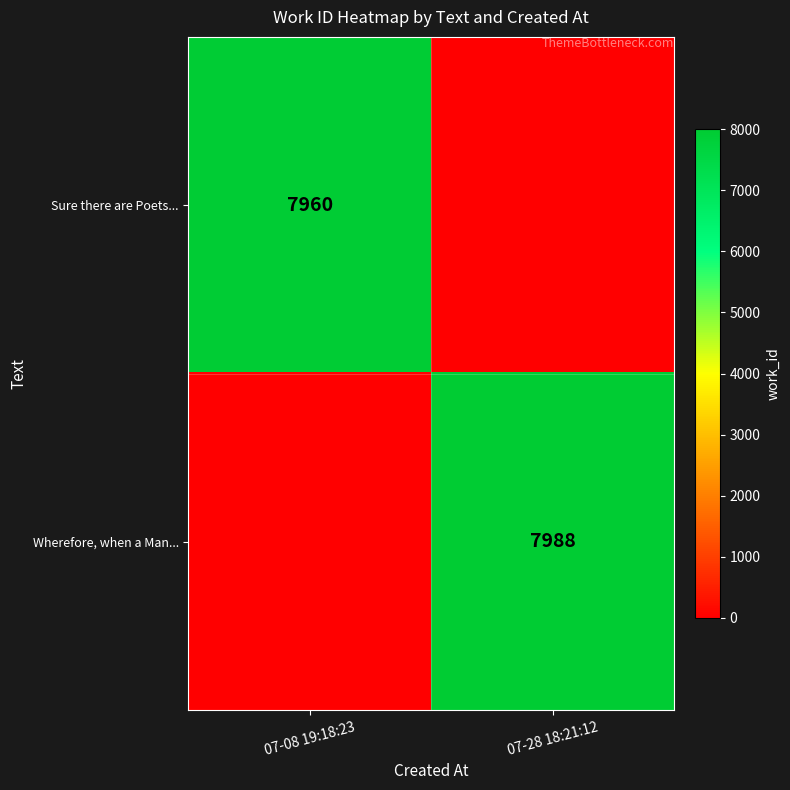

Is it true that Wherefore, when a Man... equals 7988 at 07-28 18:21:12?

True